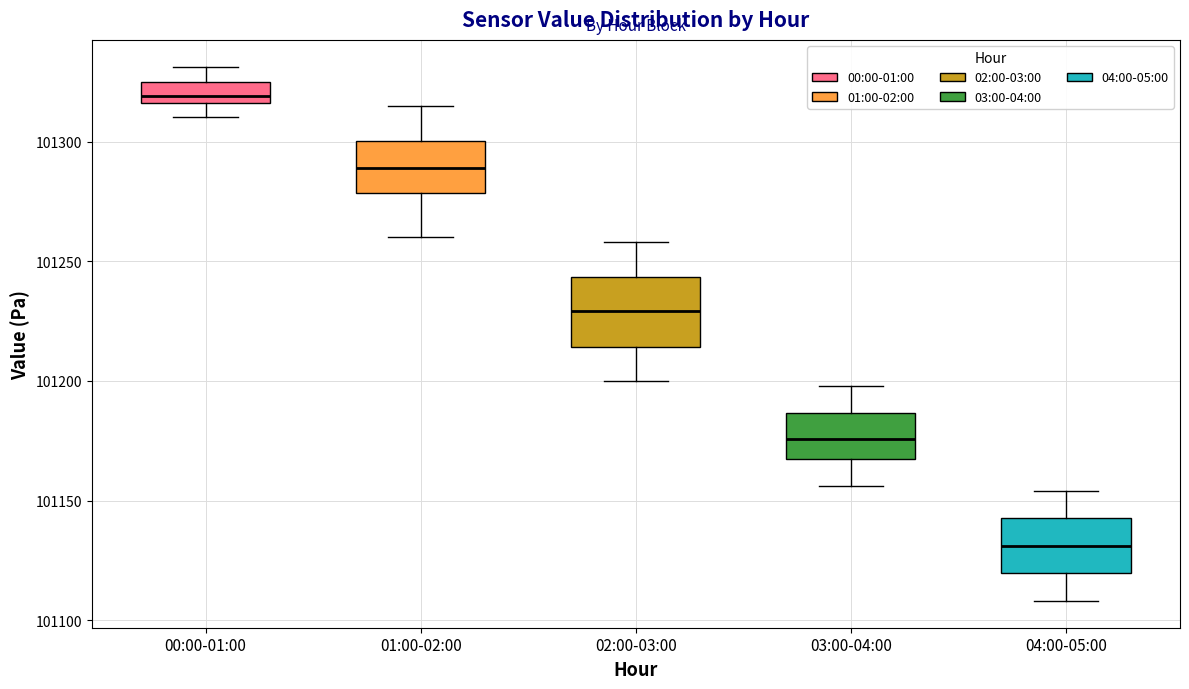

Where is the upper edge of the box for 03:00-04:00 on the y-axis? The values are not printed on the chart, so give them approximately, as read against the axis.

101185